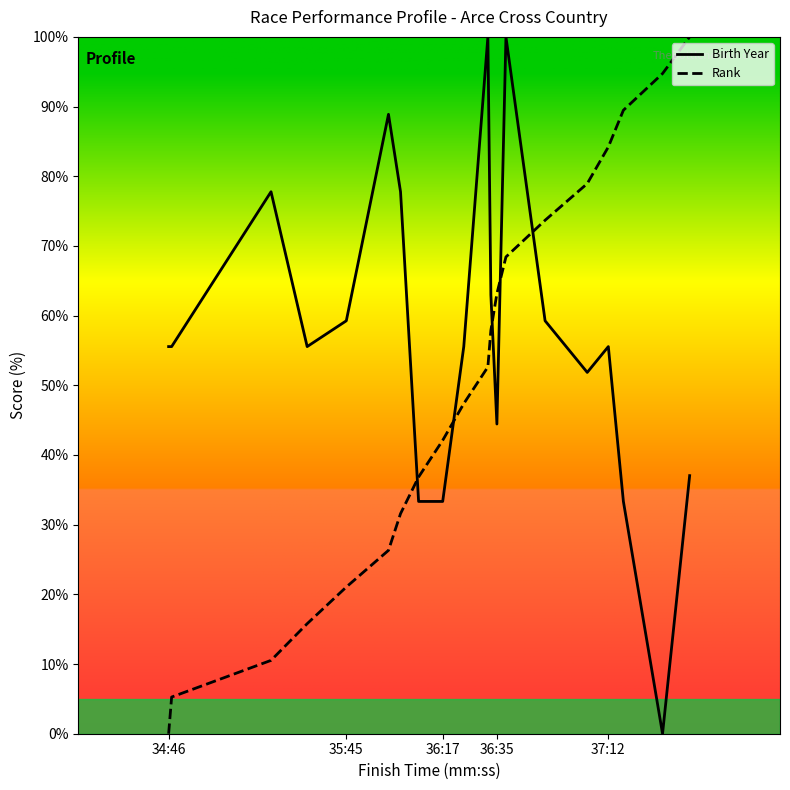

Which series has the largest total across all categories?

Birth Year